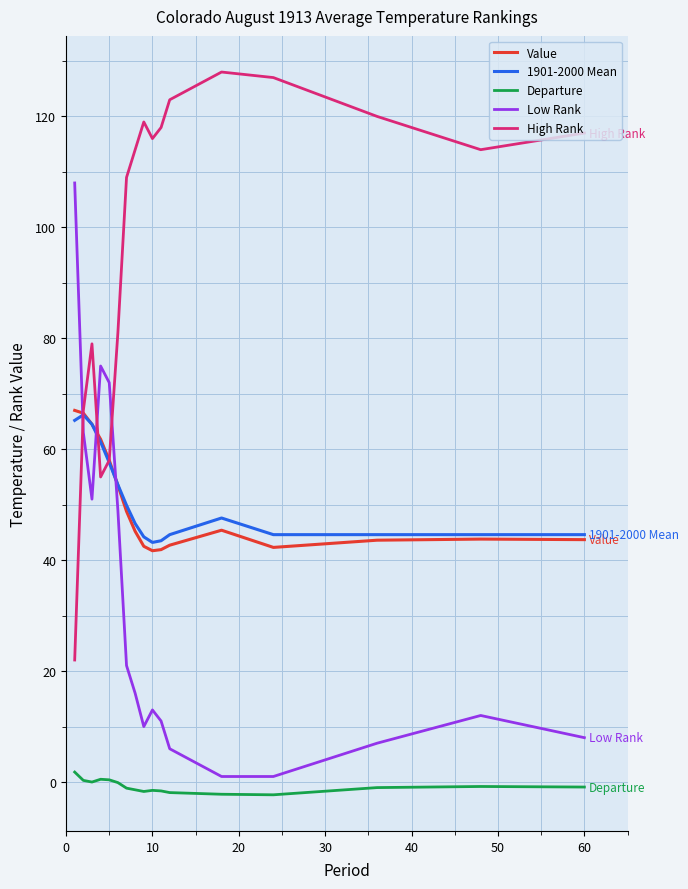

True or false: Low Rank and Departure intersect in this chart.

False